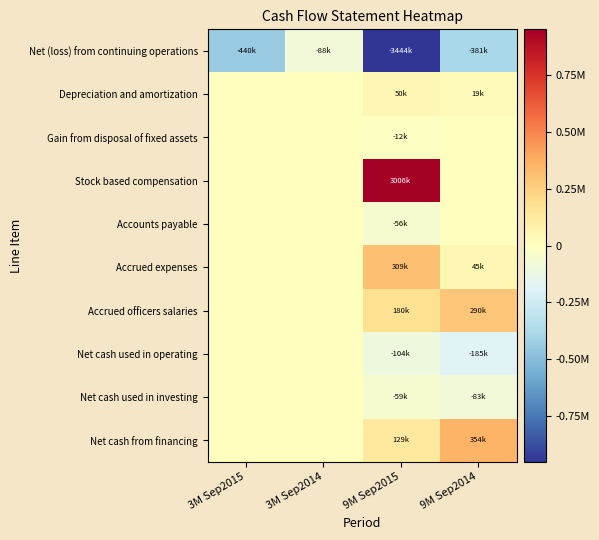

Reading left to right, list all the values displayed in this chart.

Net (loss) from continuing operations: 3M Sep2015=-439723	3M Sep2014=-87754	9M Sep2015=-3443871	9M Sep2014=-380866
Depreciation and amortization: 3M Sep2015=0	3M Sep2014=0	9M Sep2015=50025	9M Sep2014=18519
Gain from disposal of fixed assets: 3M Sep2015=0	3M Sep2014=0	9M Sep2015=-12007	9M Sep2014=0
Stock based compensation: 3M Sep2015=0	3M Sep2014=0	9M Sep2015=3005800	9M Sep2014=0
Accounts payable: 3M Sep2015=0	3M Sep2014=0	9M Sep2015=-55862	9M Sep2014=0
Accrued expenses: 3M Sep2015=0	3M Sep2014=0	9M Sep2015=308824	9M Sep2014=45267
Accrued officers salaries: 3M Sep2015=0	3M Sep2014=0	9M Sep2015=180000	9M Sep2014=289700
Net cash used in operating: 3M Sep2015=0	3M Sep2014=0	9M Sep2015=-103950	9M Sep2014=-184928
Net cash used in investing: 3M Sep2015=0	3M Sep2014=0	9M Sep2015=-59361	9M Sep2014=-82718
Net cash from financing: 3M Sep2015=0	3M Sep2014=0	9M Sep2015=128748	9M Sep2014=354015